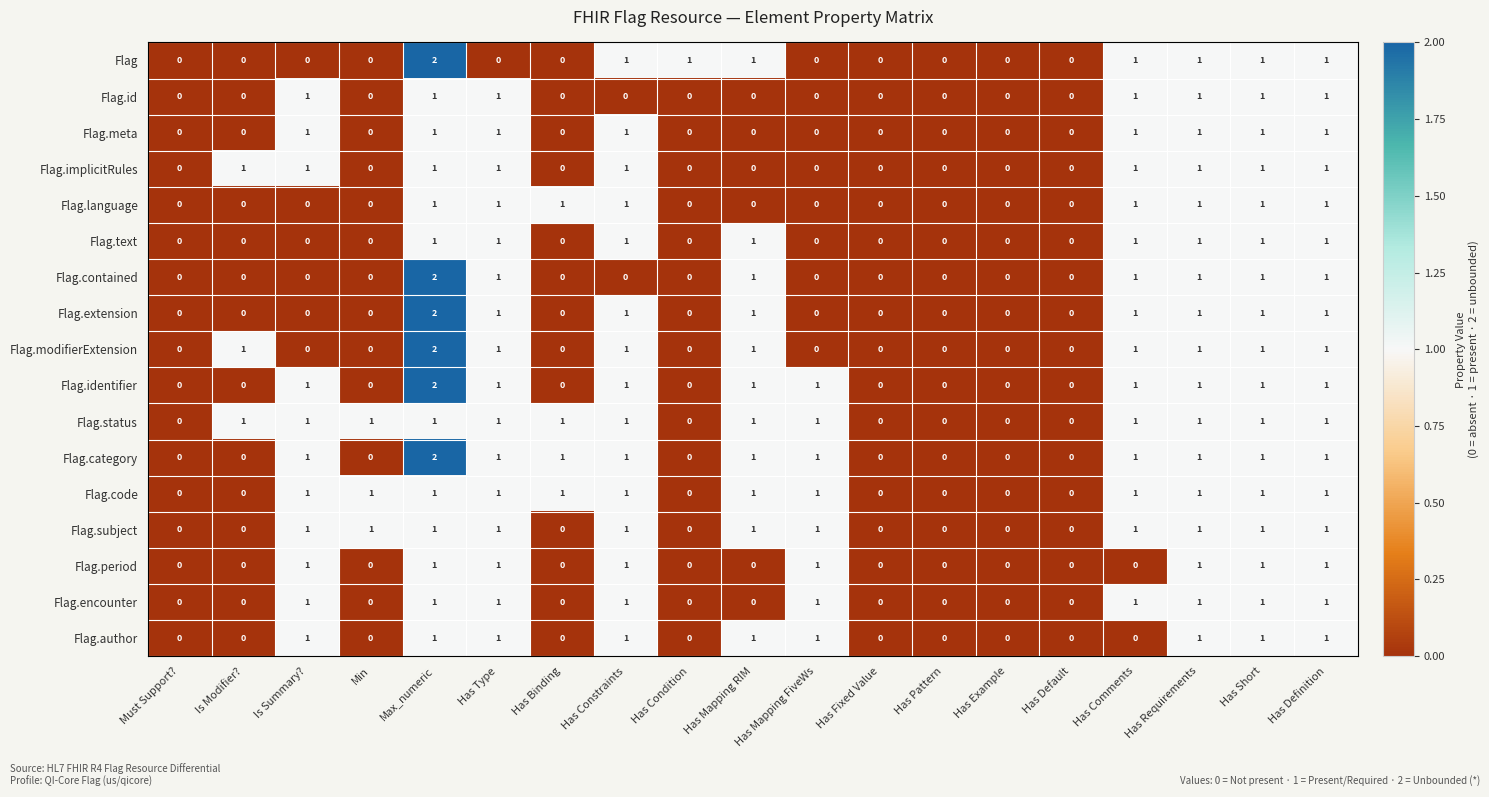

Is it true that Flag.text equals 1 at Has Definition?

True